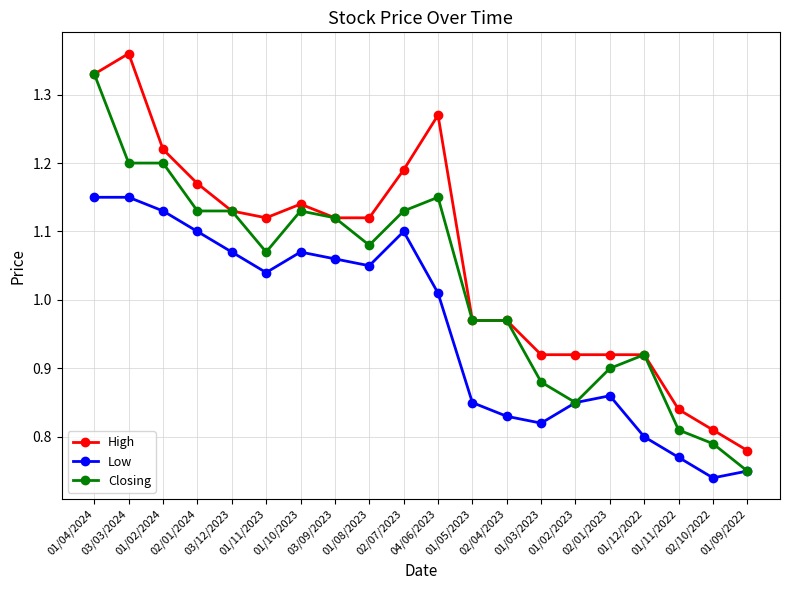

Which label corresponds to the largest value in the chart?

03/03/2024